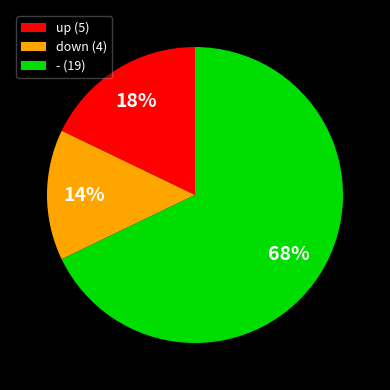

Rank the categories by value from highest to lowest.

-, up, down